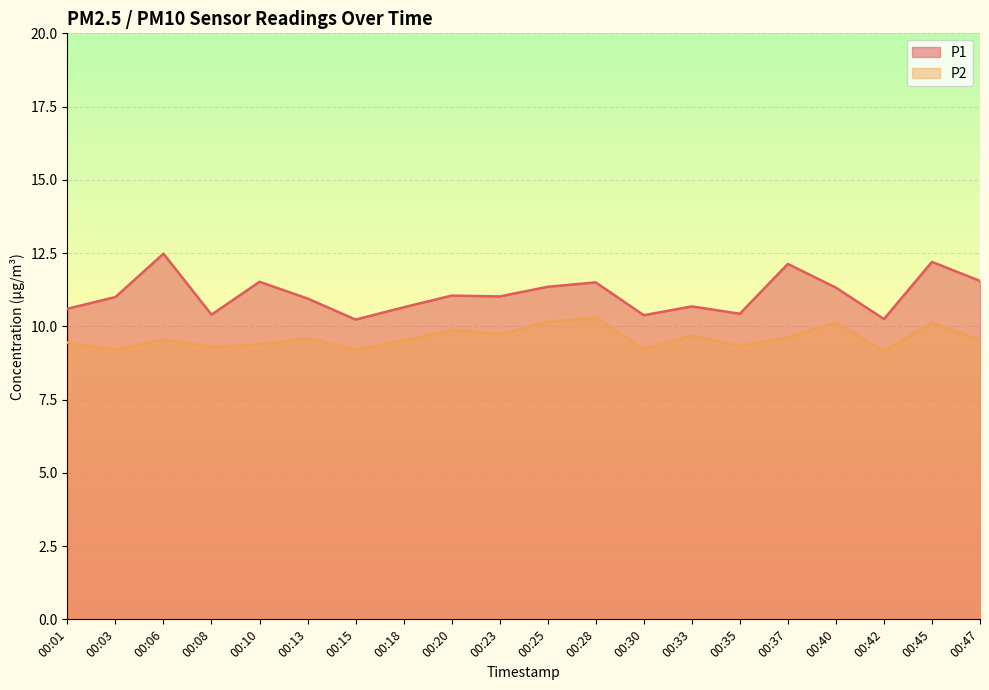

True or false: P1 and P2 intersect in this chart.

False